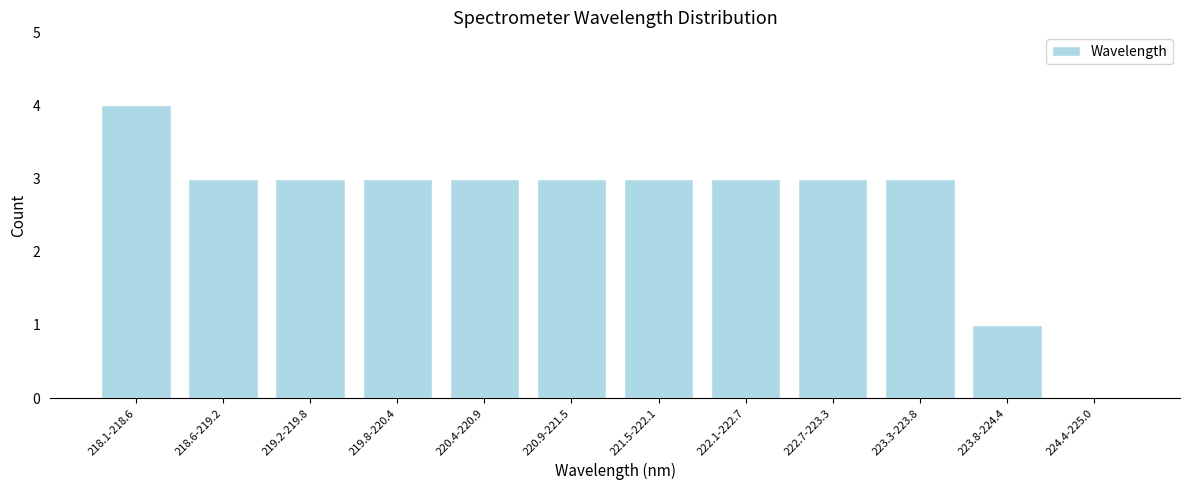

Reading left to right, extract all data points from this chart.

218.1-218.6=4	218.6-219.2=3	219.2-219.8=3	219.8-220.4=3	220.4-220.9=3	220.9-221.5=3	221.5-222.1=3	222.1-222.7=3	222.7-223.3=3	223.3-223.8=3	223.8-224.4=1	224.4-225.0=0